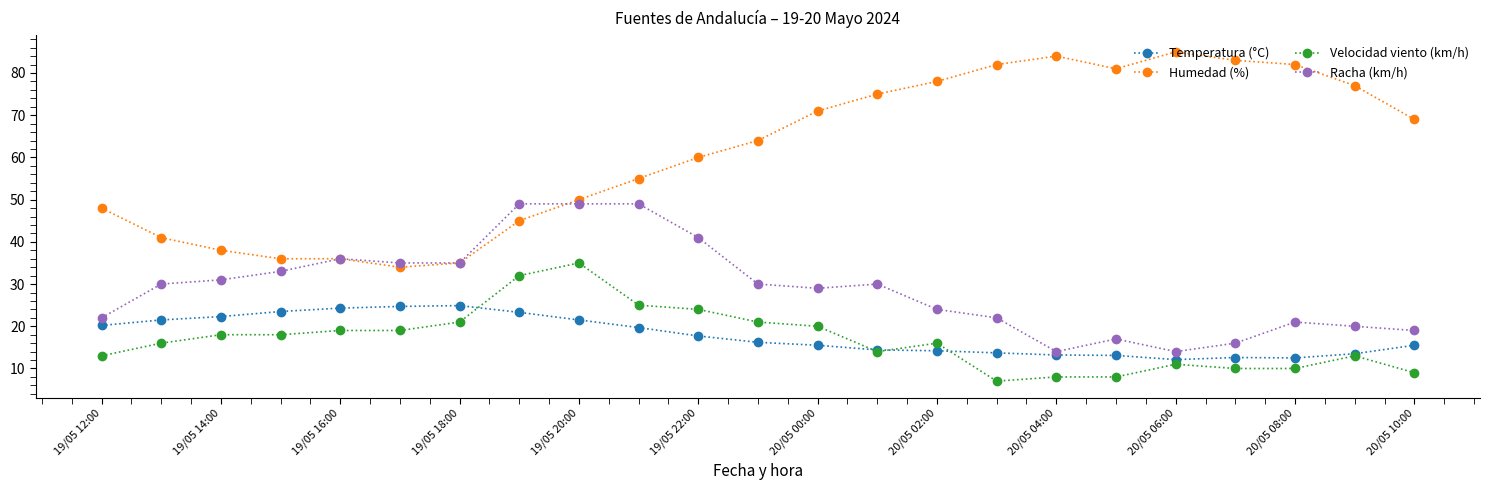

True or false: Temperatura (°C) and Humedad (%) intersect in this chart.

False